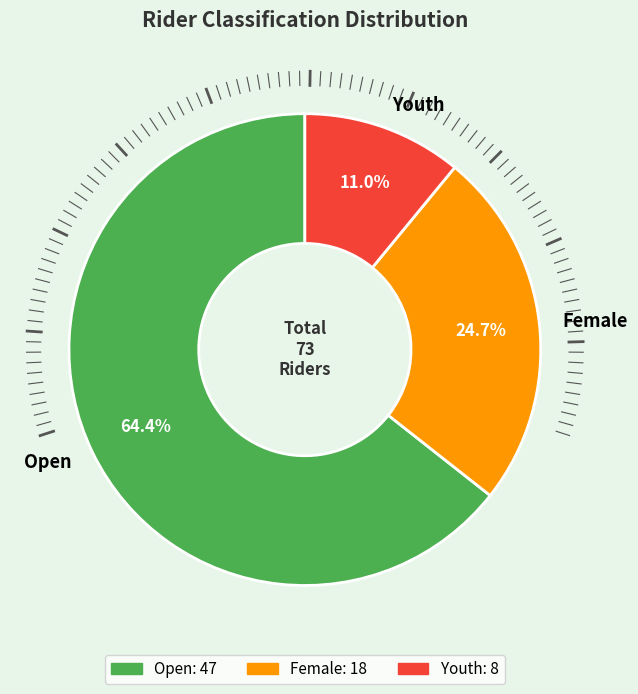

What percentage is the Open slice, to the nearest percent?

64%